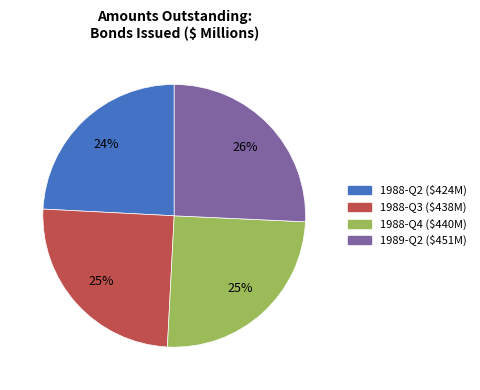

Does any single category account for the majority?

No